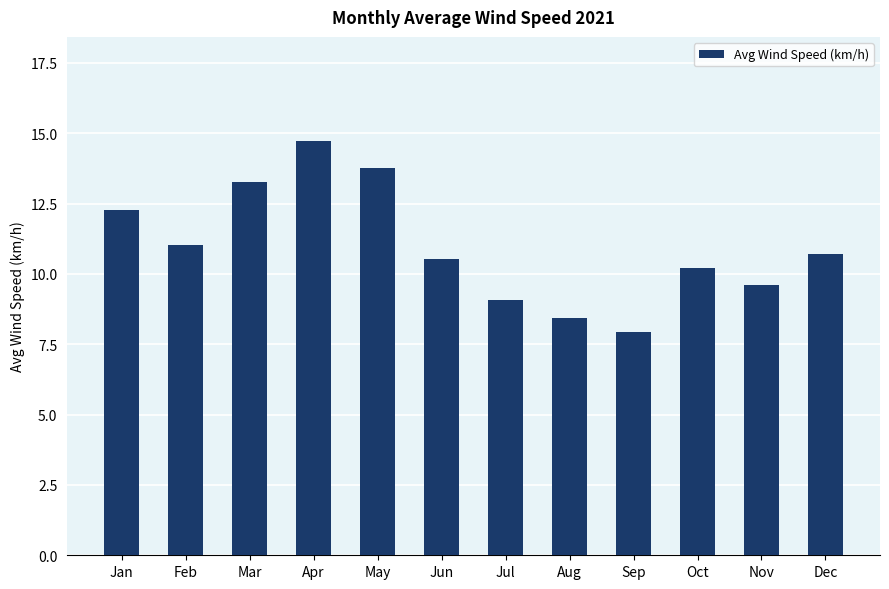

Does the chart contain stacked bars?

No